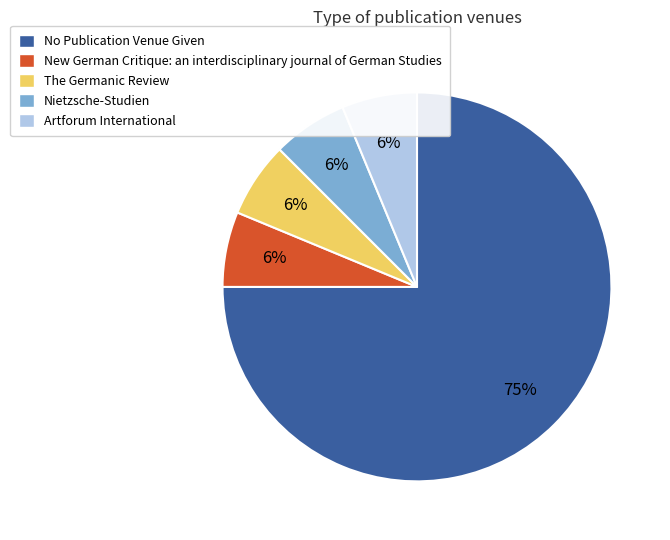

What is the largest slice in the pie chart?

No Publication Venue Given